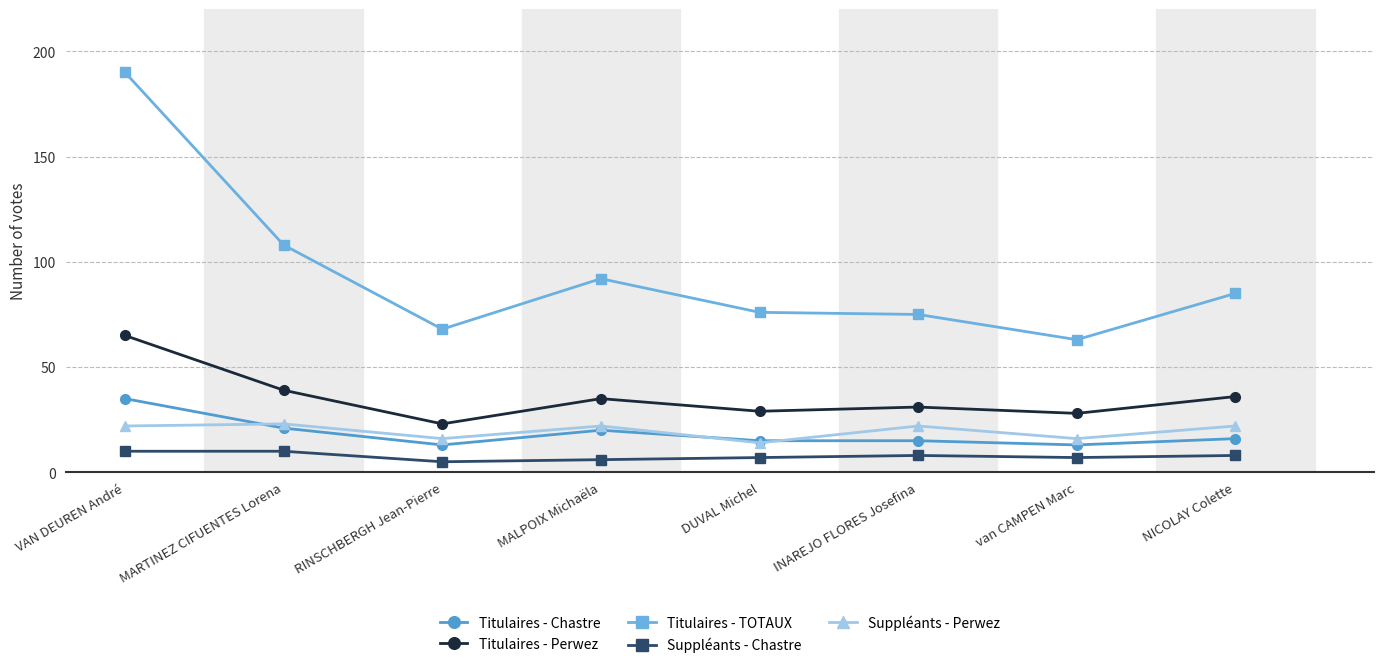

Which series changed the most between MARTINEZ CIFUENTES Lorena and DUVAL Michel?

Titulaires - TOTAUX